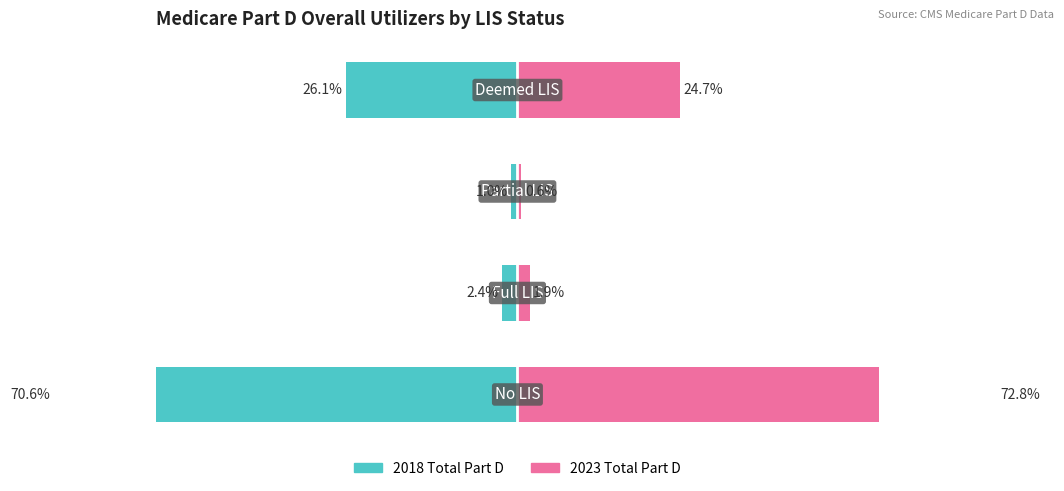

The value of 2018 Total Part D at 1 is -3.5. True or false?

False